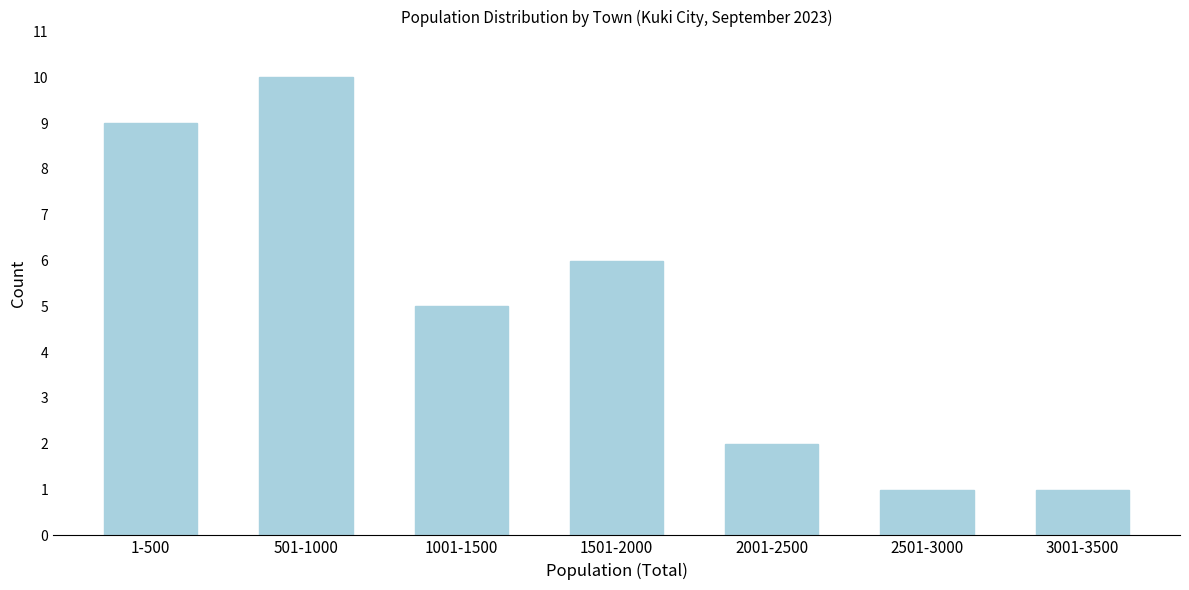

Reading left to right, extract all data points from this chart.

1-500=9	501-1000=10	1001-1500=5	1501-2000=6	2001-2500=2	2501-3000=1	3001-3500=1